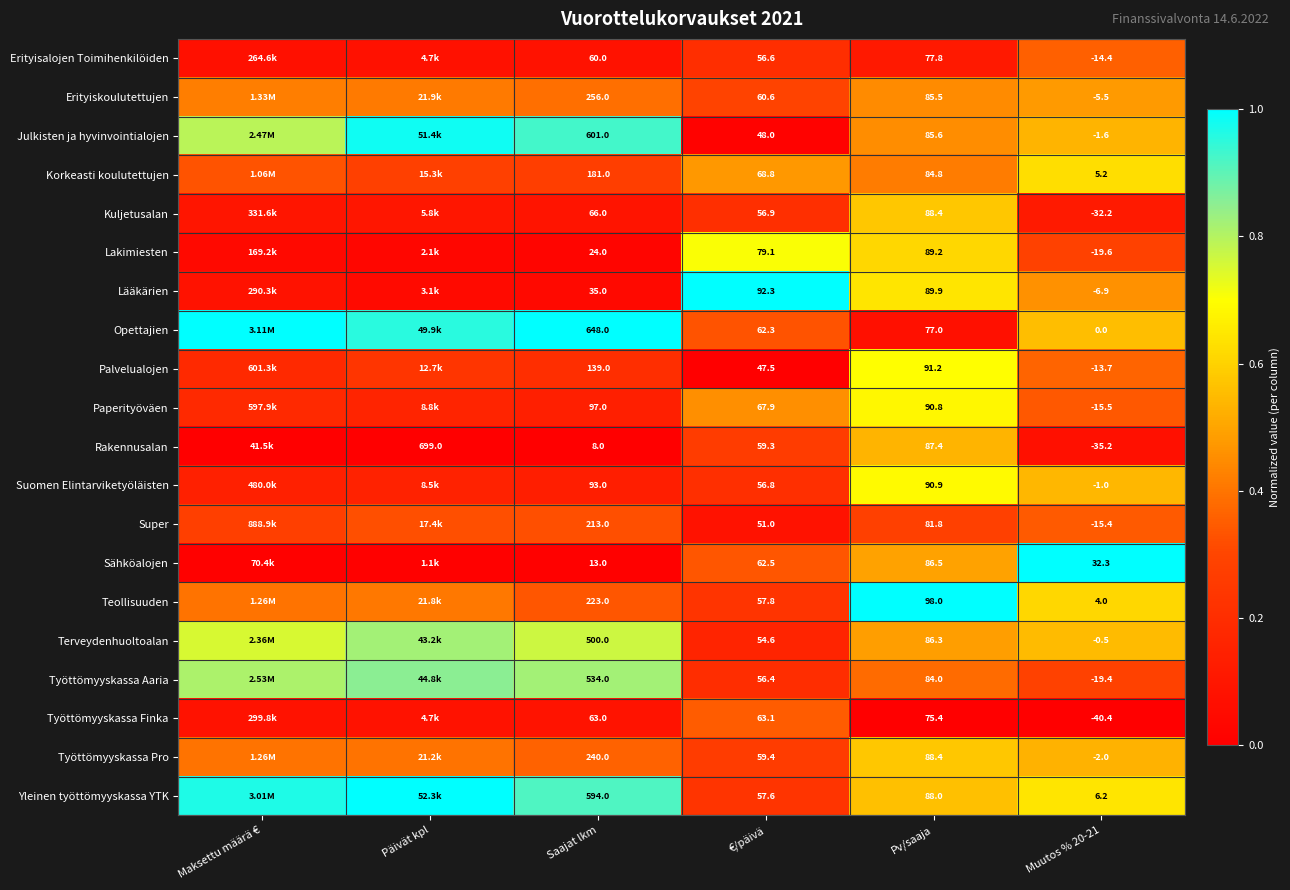

At Muutos % 20-21, list the series in order from largest to smallest.

Sähköalojen, Yleinen työttömyyskassa YTK, Korkeasti koulutettujen, Teollisuuden, Opettajien, Terveydenhuoltoalan, Suomen Elintarviketyöläisten, Julkisten ja hyvinvointialojen, Työttömyyskassa Pro, Erityiskoulutettujen, Lääkärien, Palvelualojen, Erityisalojen Toimihenkilöiden, Super, Paperityöväen, Työttömyyskassa Aaria, Lakimiesten, Kuljetusalan, Rakennusalan, Työttömyyskassa Finka